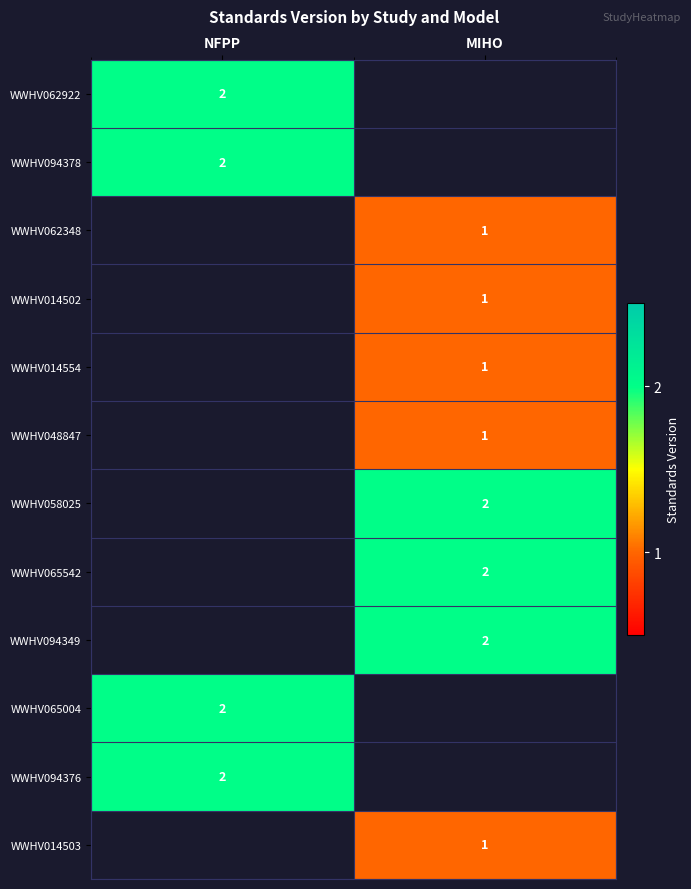

At which category does the chart reach its minimum across all series?

MIHO